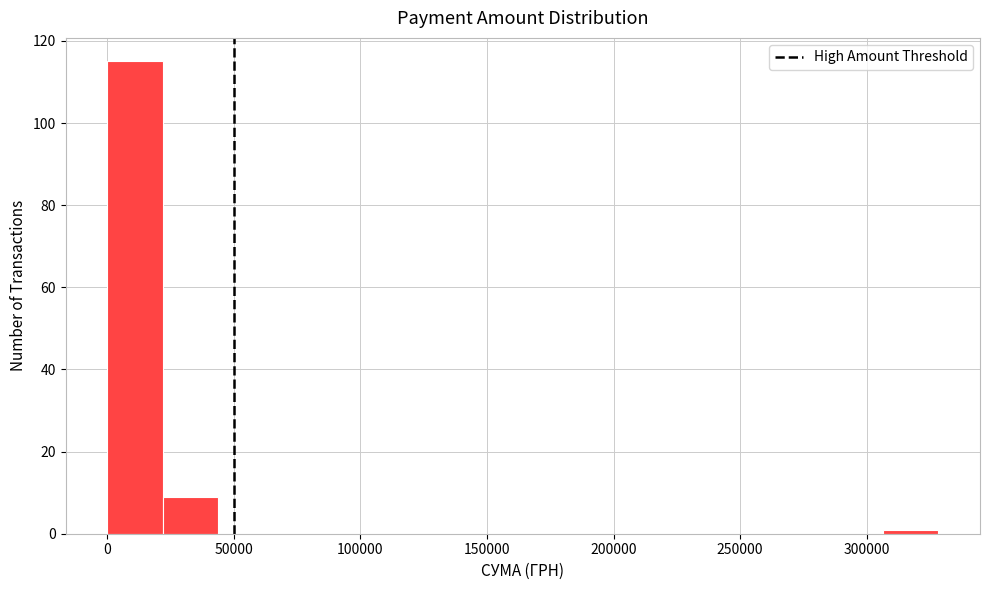

Reading left to right, list every bar in this chart as the range it spans on the x-axis followed by its height. Neither the bar edges nor the heights are printed on the chart, so give them approximately, as read against the axes.

0 to 20000: 116
20000 to 45000: 10
45000 to 65000: 0
65000 to 90000: 0
90000 to 110000: 0
110000 to 130000: 0
130000 to 155000: 0
155000 to 175000: 0
175000 to 195000: 0
195000 to 220000: 0
220000 to 240000: 0
240000 to 265000: 0
265000 to 285000: 0
285000 to 305000: 0
305000 to 330000: under 2